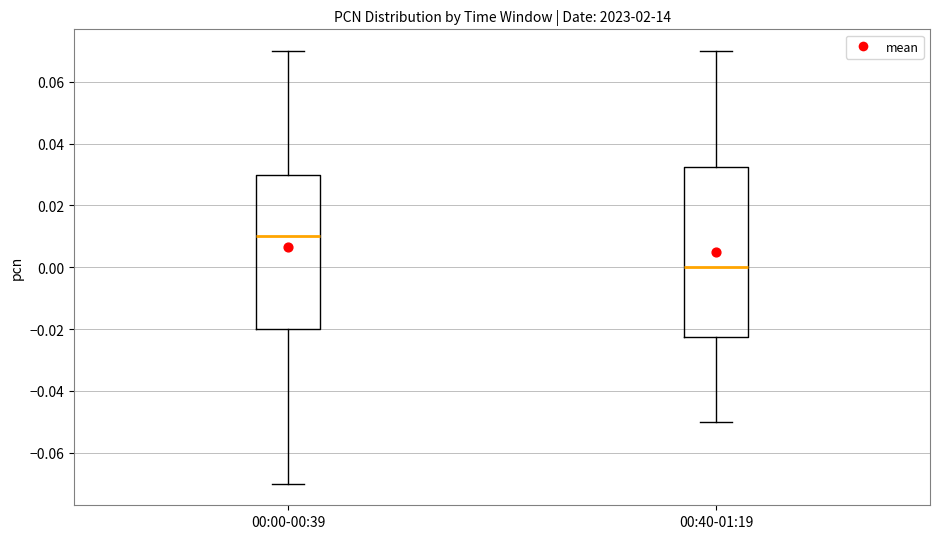

Where does the median line of the box for 00:00-00:39 sit on the y-axis? The values are not printed on the chart, so give them approximately, as read against the axis.

0.010